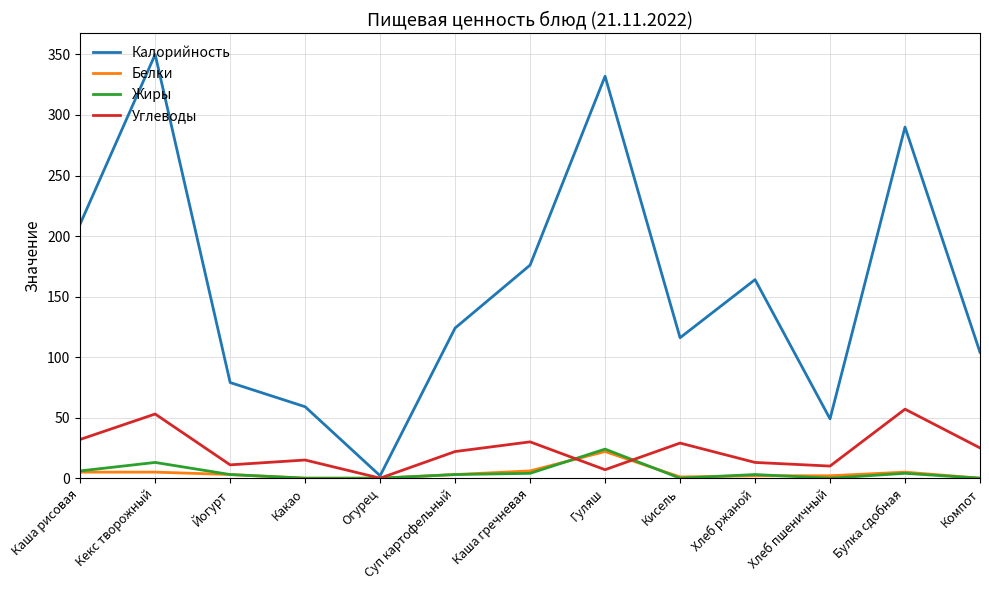

What is the total value across all series at Каша рисовая?

253